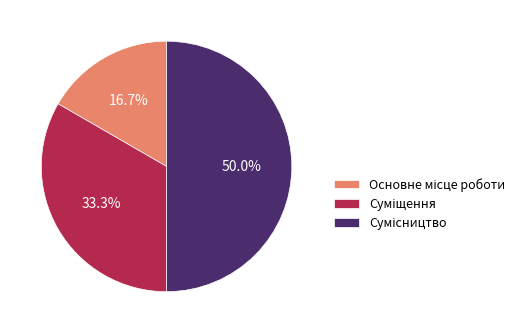

Combined, what portion of the pie is Сумісництво and Суміщення?

83.3%